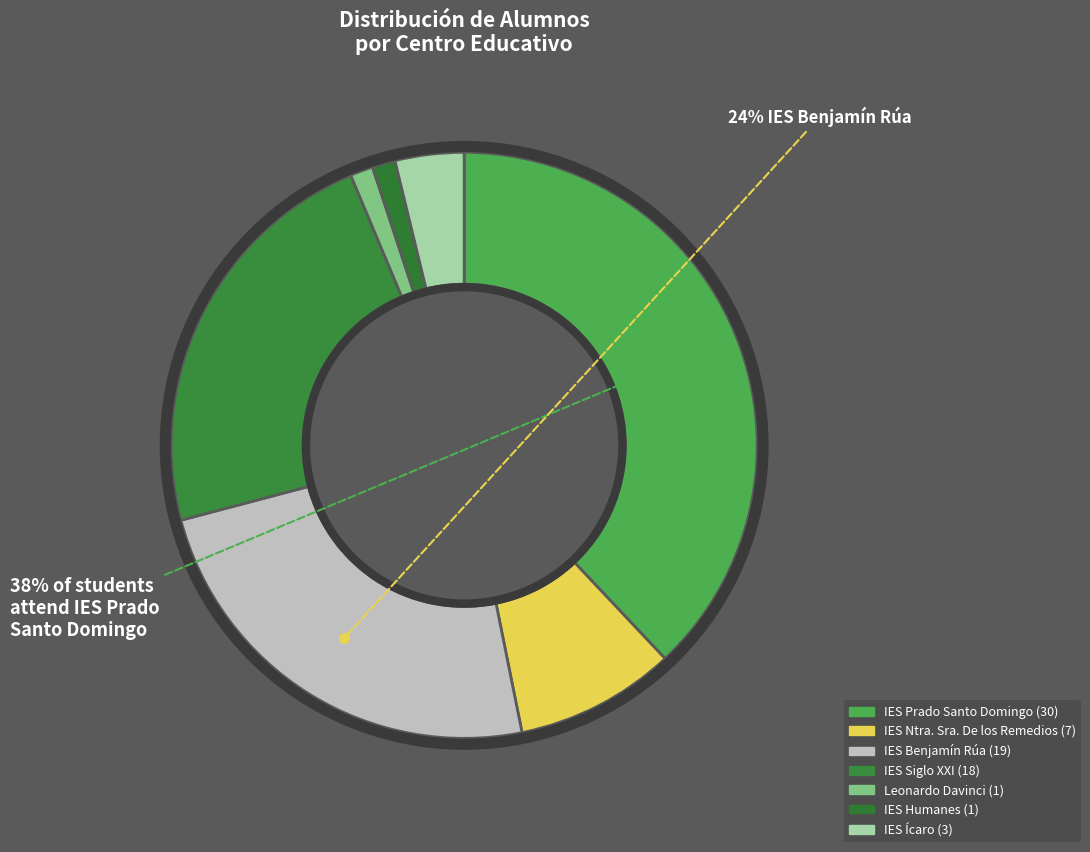

How many segments does this pie chart have?

7